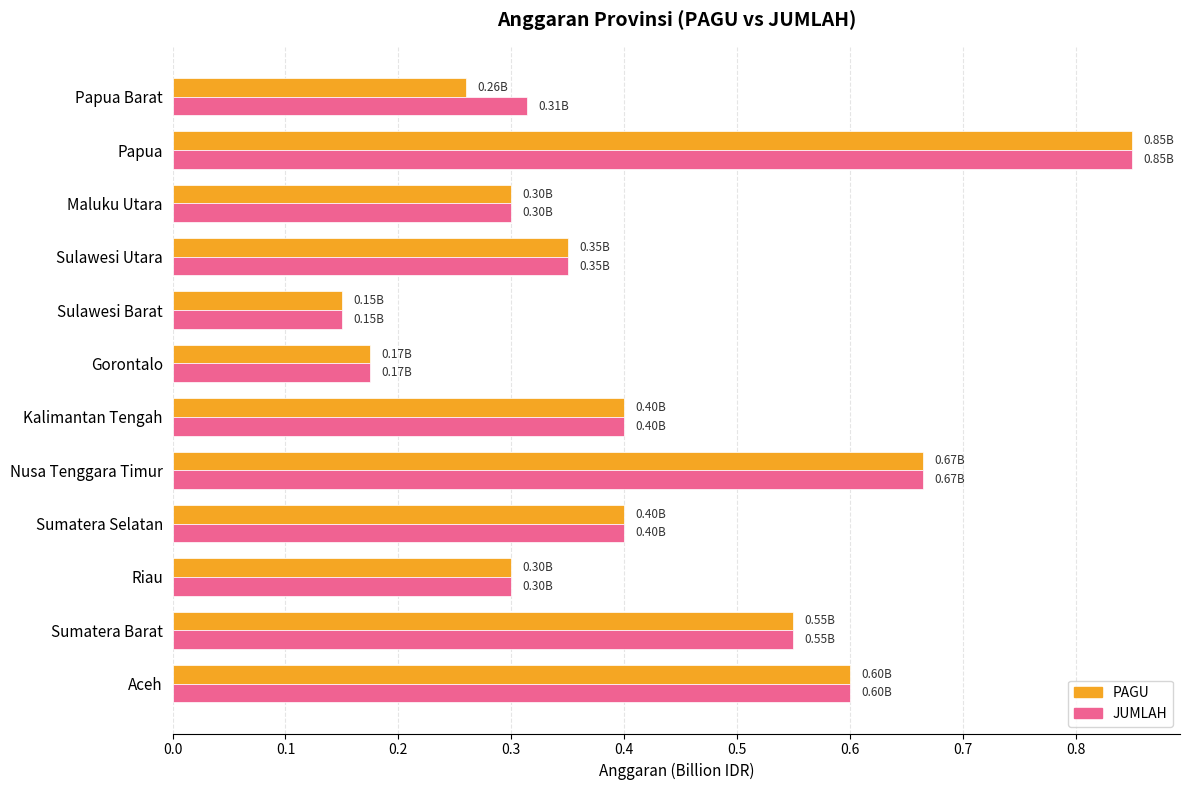

At which label is PAGU closest to 0?

Sulawesi Barat